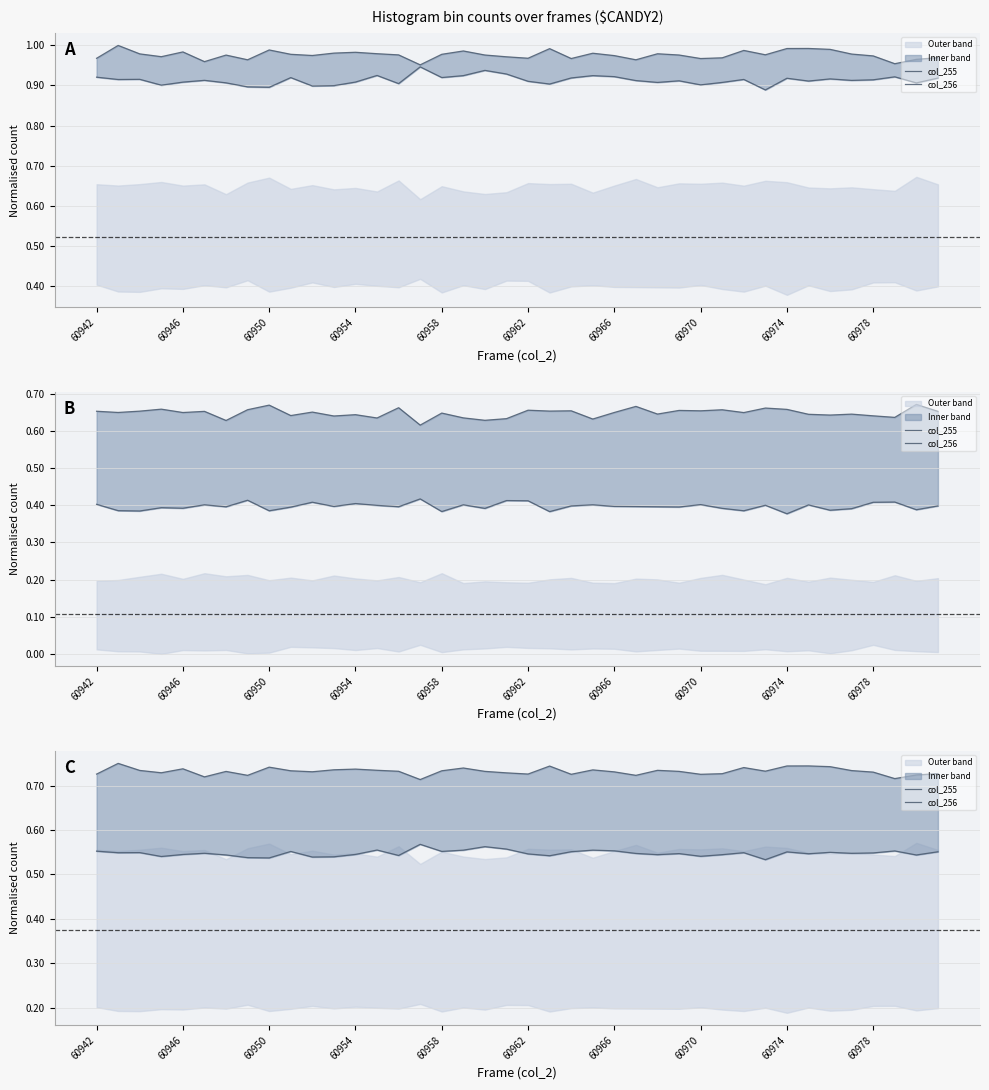

Count the col_256 values in the range 0 to 1.

40